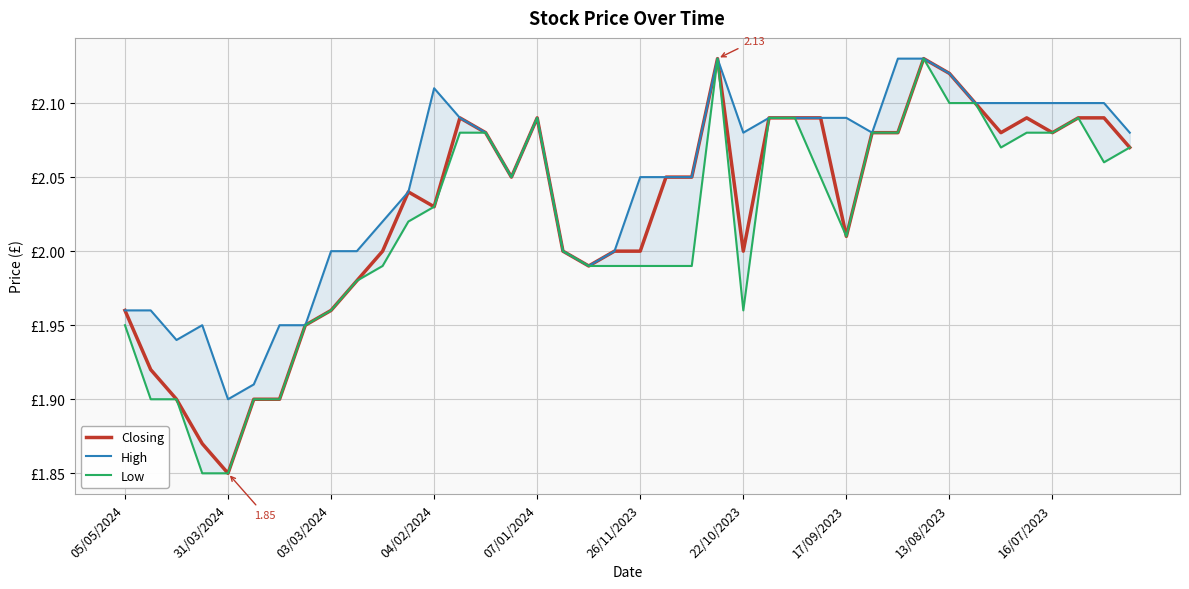

What is the spread (max minus min) of values at 31/03/2024?

0.1